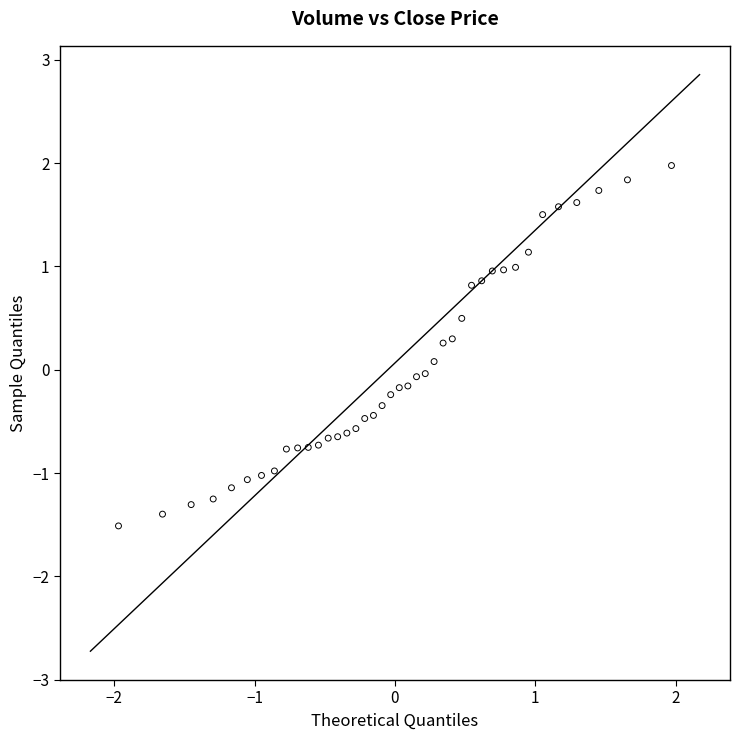

What is the range of Y values (max minus min)?

3.5